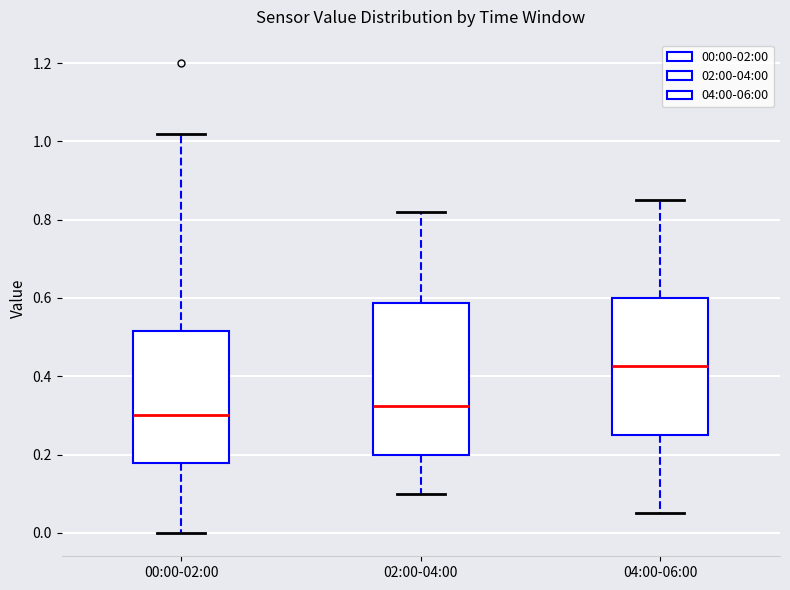

Reading left to right, read every box against the y-axis: the position of its median line, the range the box covers, and the ends of its whiskers. The values are not printed on the chart, so give them approximately, as read against the axis.

00:00-02:00: median 0.30, box 0.18 to 0.52, whiskers 0.00 to 1.02
02:00-04:00: median 0.32, box 0.20 to 0.58, whiskers 0.10 to 0.82
04:00-06:00: median 0.42, box 0.26 to 0.60, whiskers 0.06 to 0.86